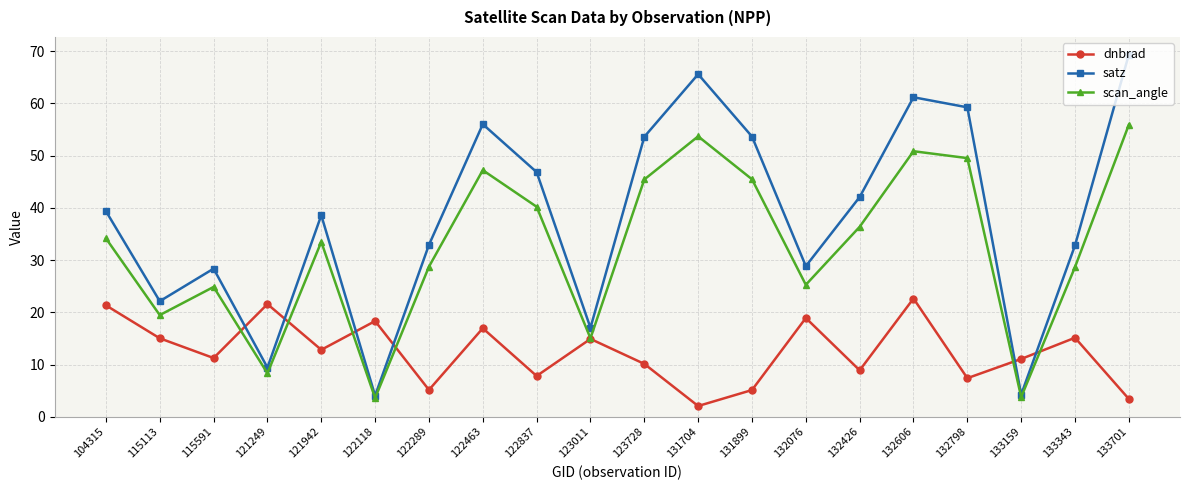

Read the scan_angle value at 131704.

53.7